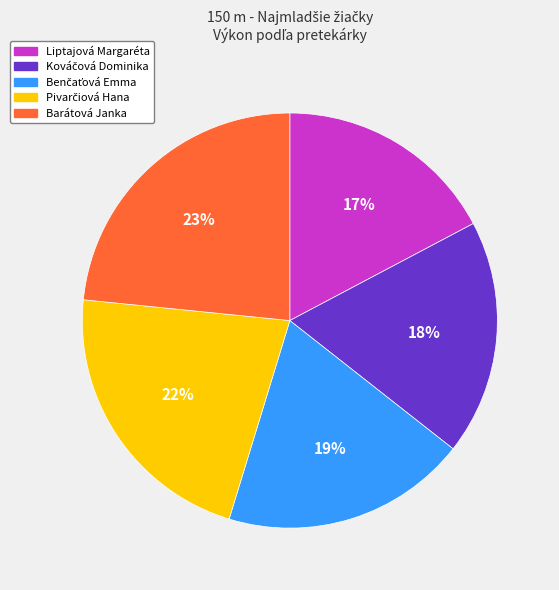

The Liptajová Margaréta slice represents 3% of the pie. True or false?

False